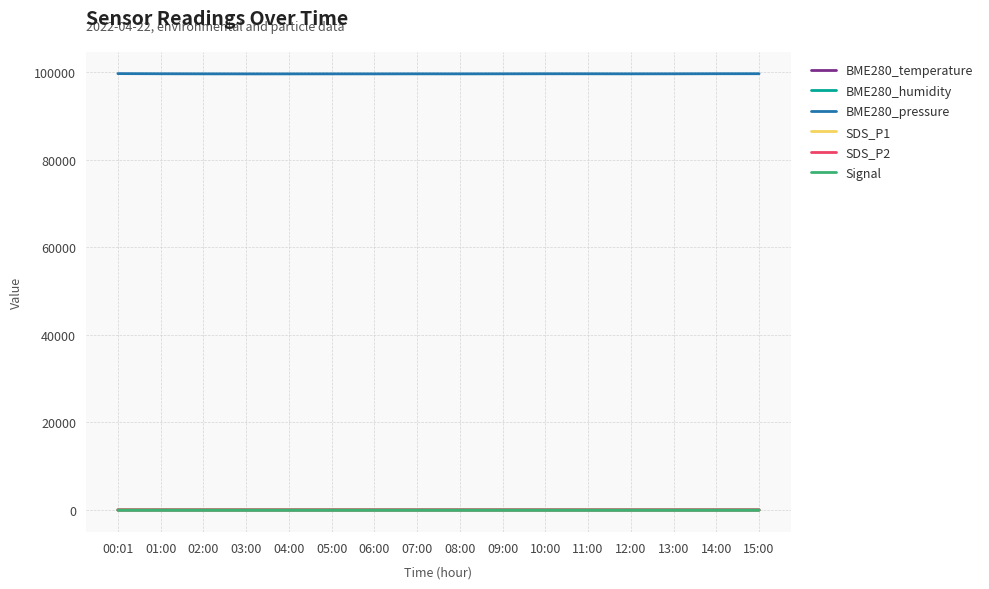

What is the greatest value displayed?

99725.3